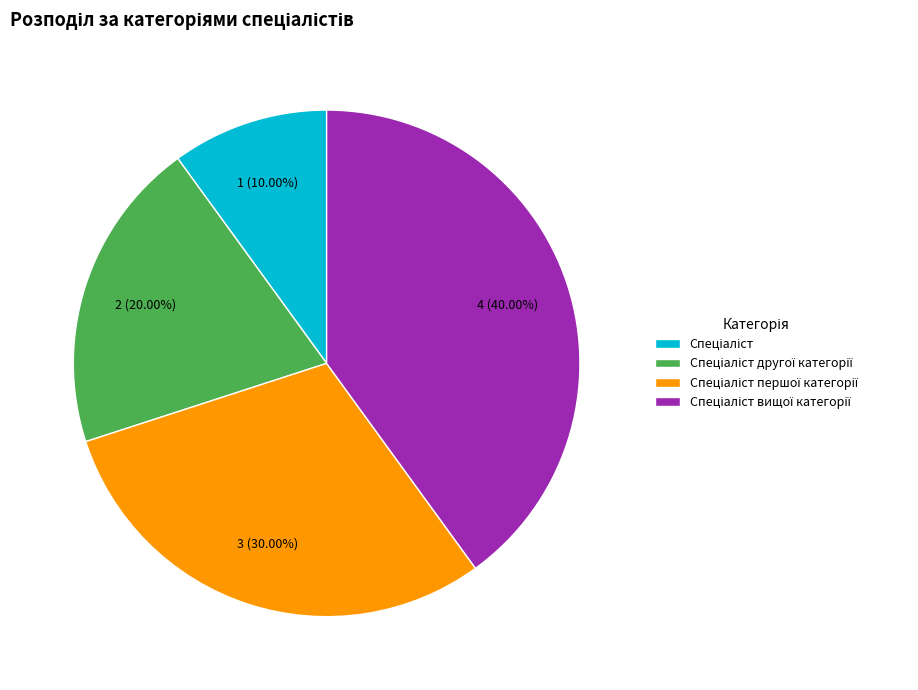

Does any single category account for the majority?

No